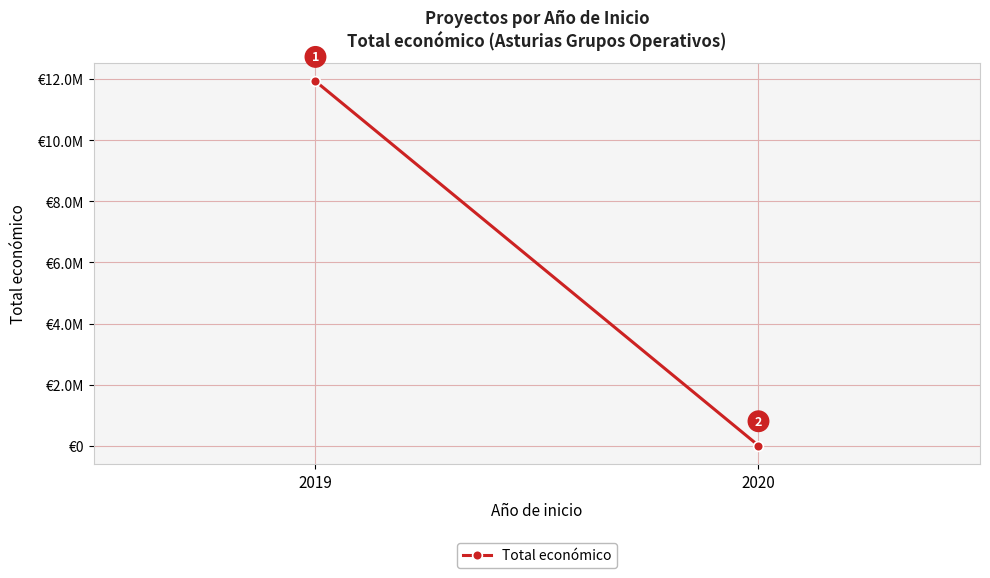

What is the value of the 1st point from the left?

11922627